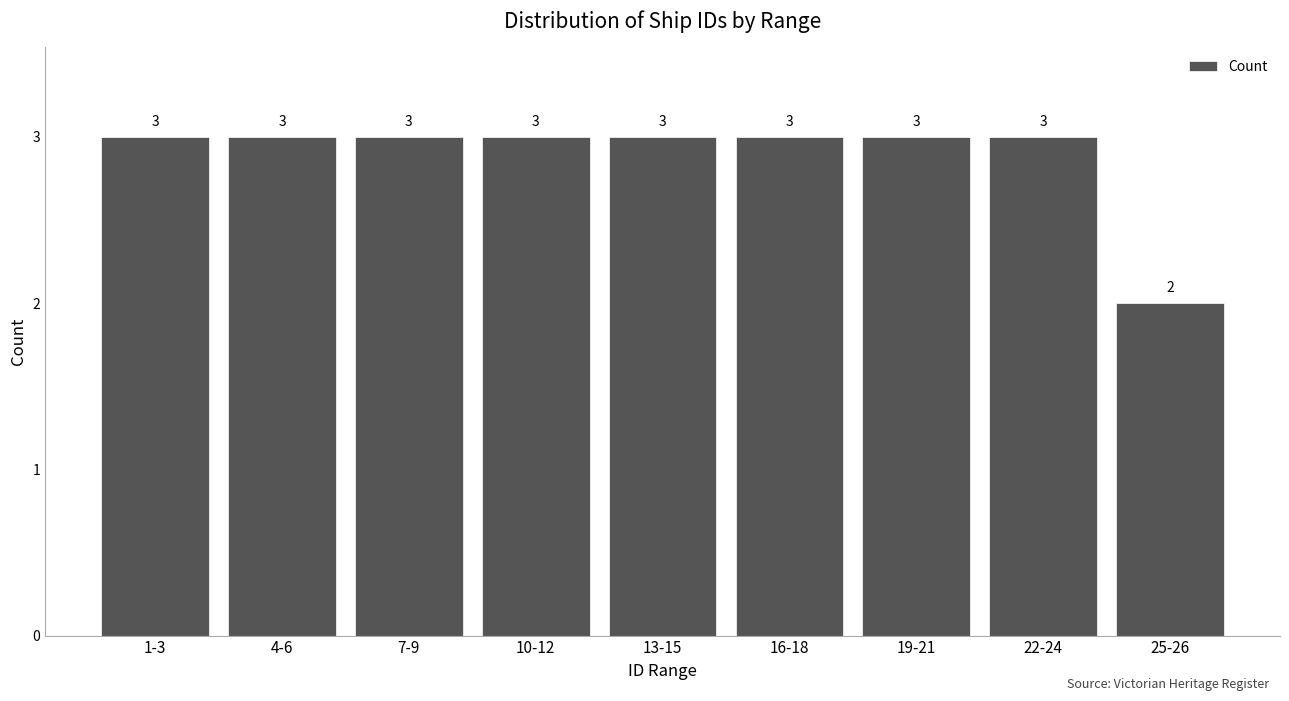

Reading left to right, transcribe all the data shown in this chart.

1-3=3	4-6=3	7-9=3	10-12=3	13-15=3	16-18=3	19-21=3	22-24=3	25-26=2